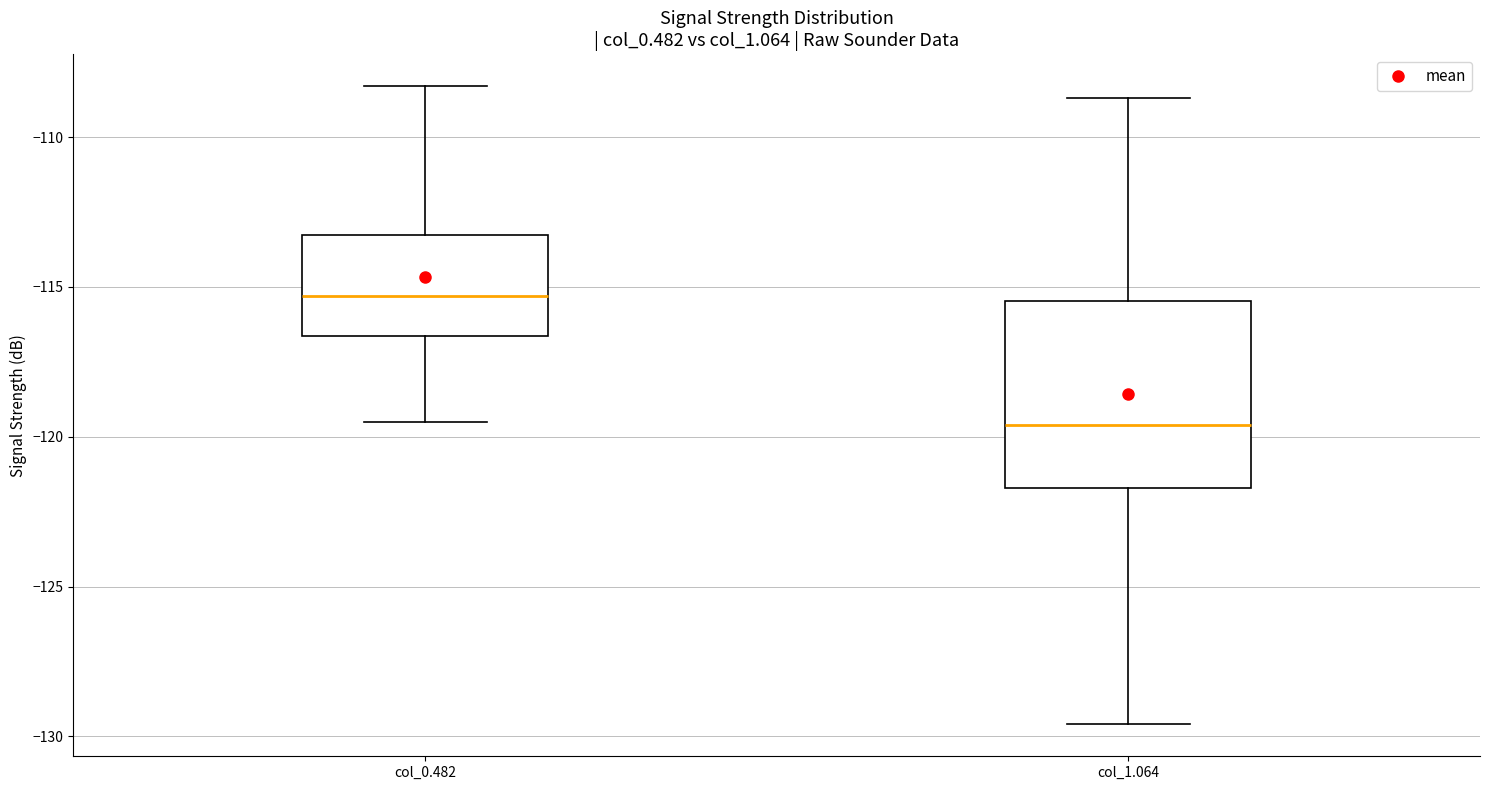

Comparing the boxes themselves (not the whiskers), which one is the tallest?

col_1.064